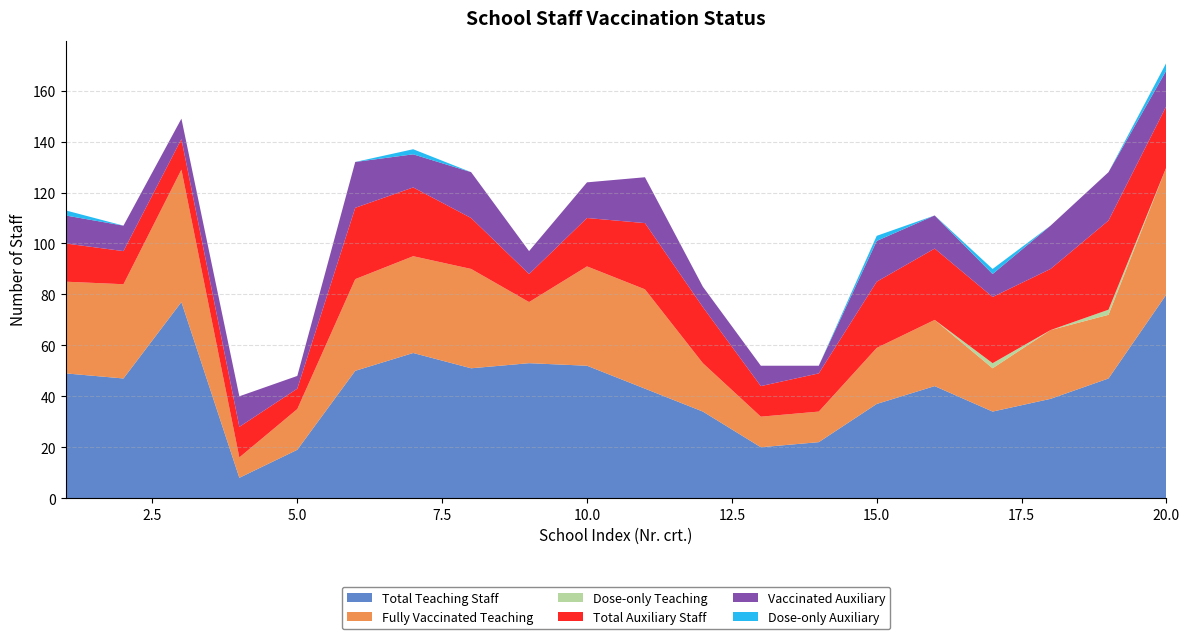

Reading left to right, extract all data points from this chart.

Total Teaching Staff: 49	47	77	8	19	50	57	51	53	52	43	34	20	22	37	44	34	39	47	80
Fully Vaccinated Teaching: 36	37	52	8	16	36	38	39	24	39	39	19	12	12	22	26	17	27	25	50
Dose-only Teaching: 0	0	0	0	0	0	0	0	0	0	0	0	0	0	0	0	2	0	2	0
Total Auxiliary Staff: 15	13	12	12	8	28	27	20	11	19	26	22	12	15	26	28	26	24	35	24
Vaccinated Auxiliary: 11	10	8	12	5	18	13	18	9	14	18	8	8	3	16	13	9	17	19	14
Dose-only Auxiliary: 2	0	0	0	0	0	2	0	0	0	0	0	0	0	2	0	2	0	0	3